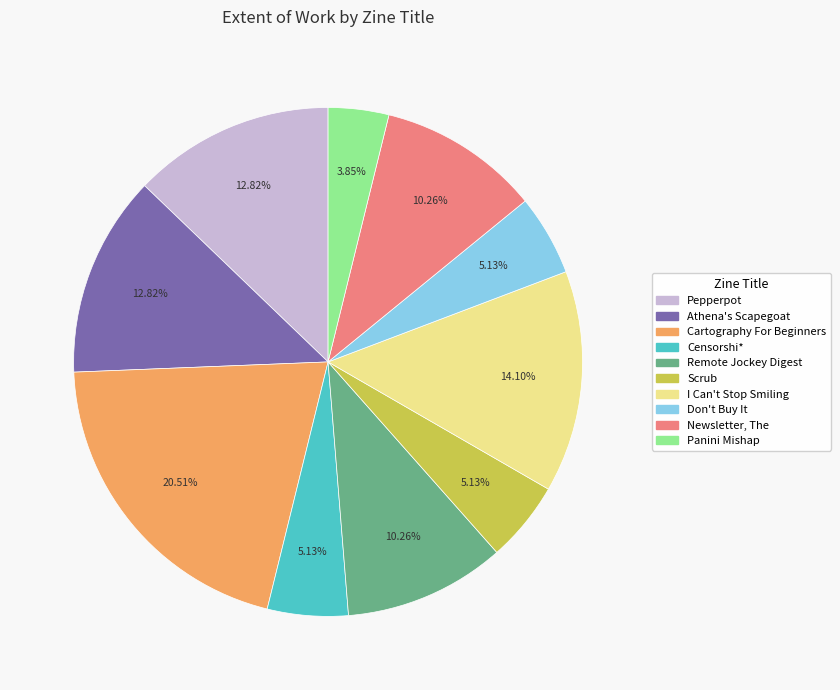

Between Remote Jockey Digest and Don't Buy It, which is larger?

Remote Jockey Digest